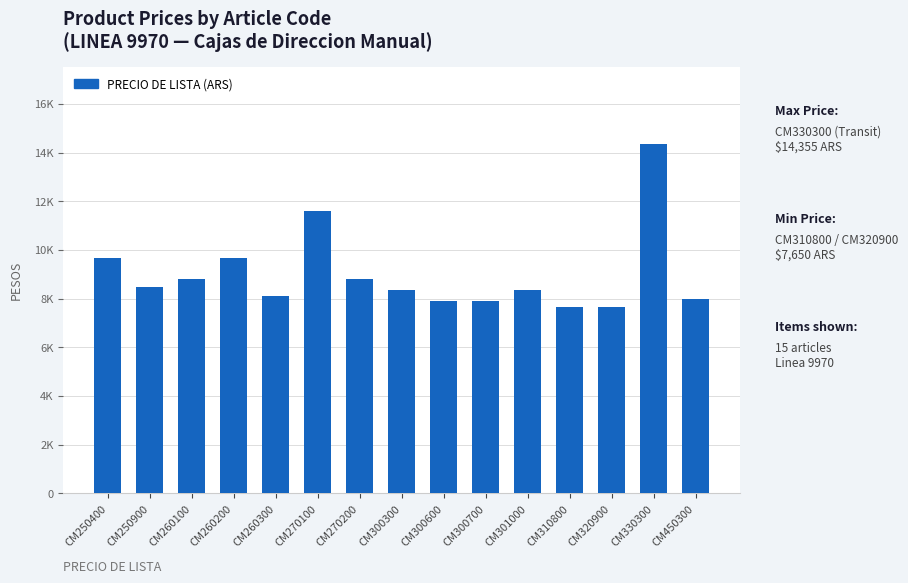

What is the ratio of the value at CM270100 to the value at CM300600?

1.5